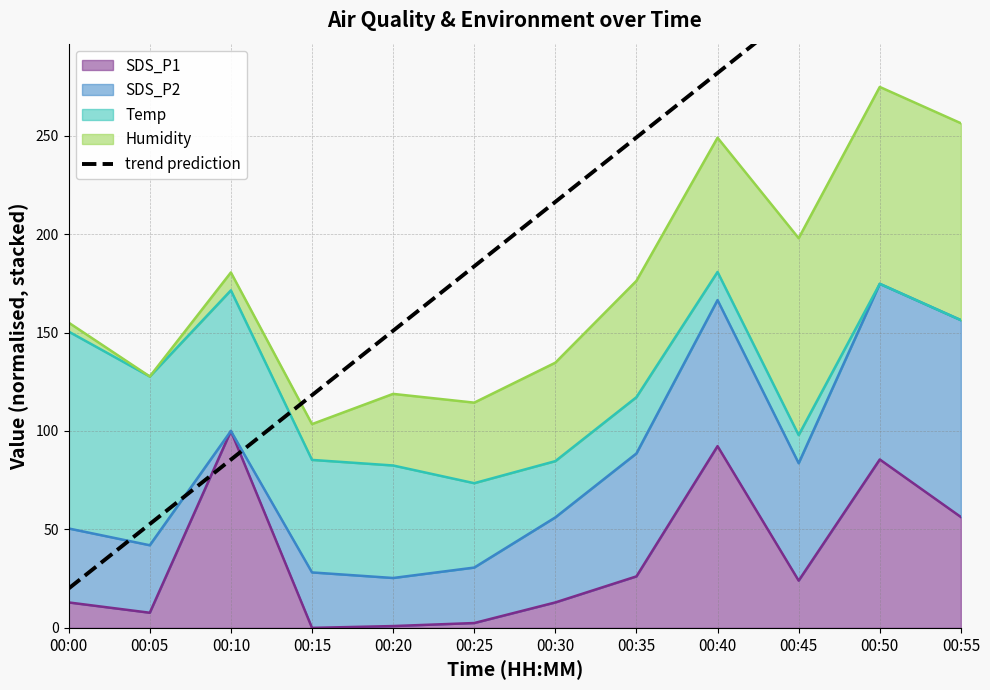

Is it true that SDS_P1 equals 0.0 at 00:15?

True